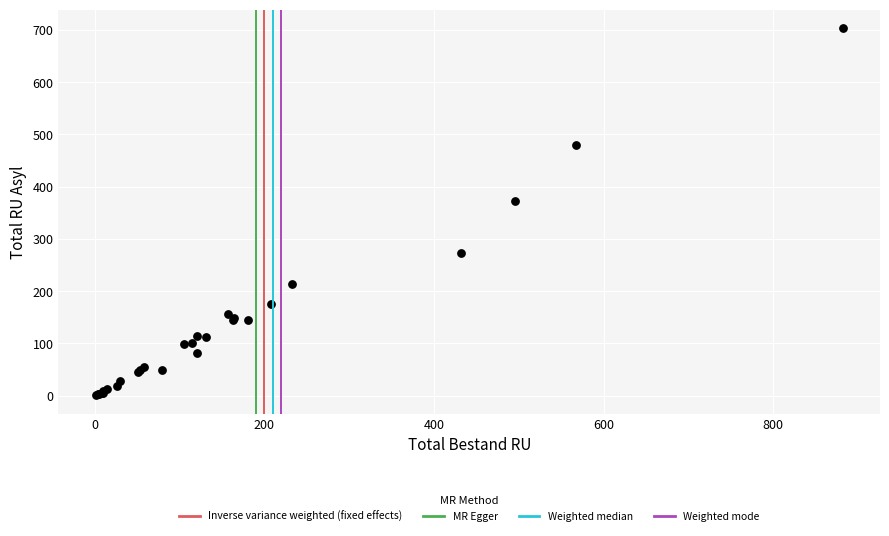

What Y value in the scatter plot is closest to 352?

373